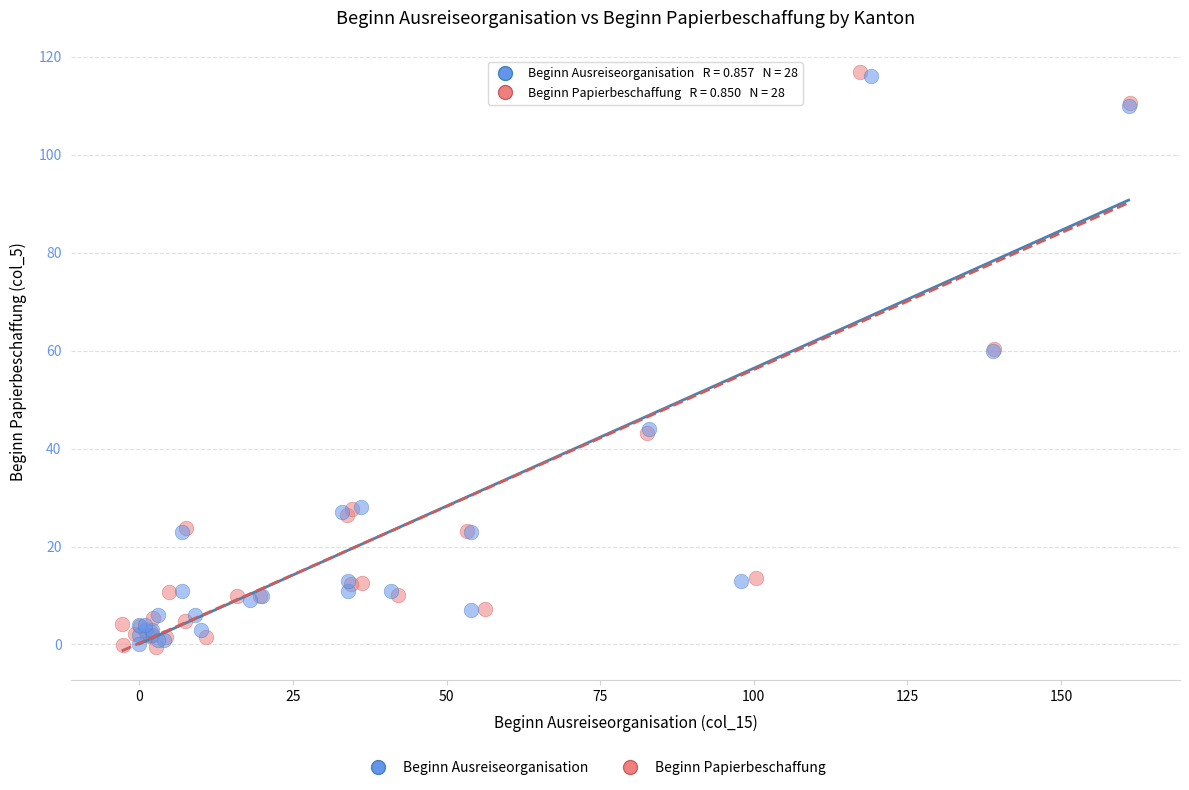

Which series has the widest spread of Y values?

Beginn Papierbeschaffung